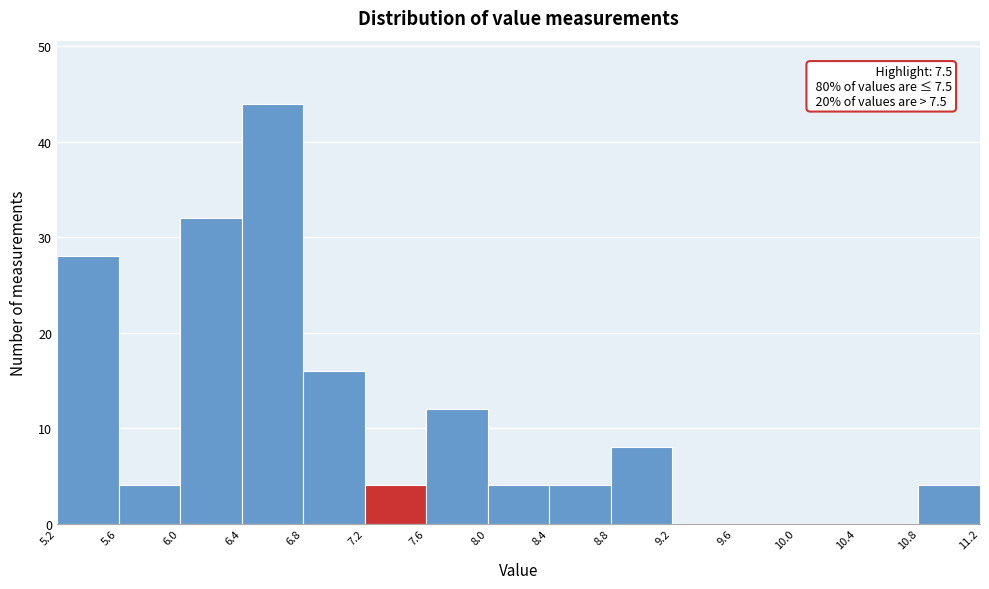

Which range on the x-axis has the tallest bar?

6.4 to 6.8